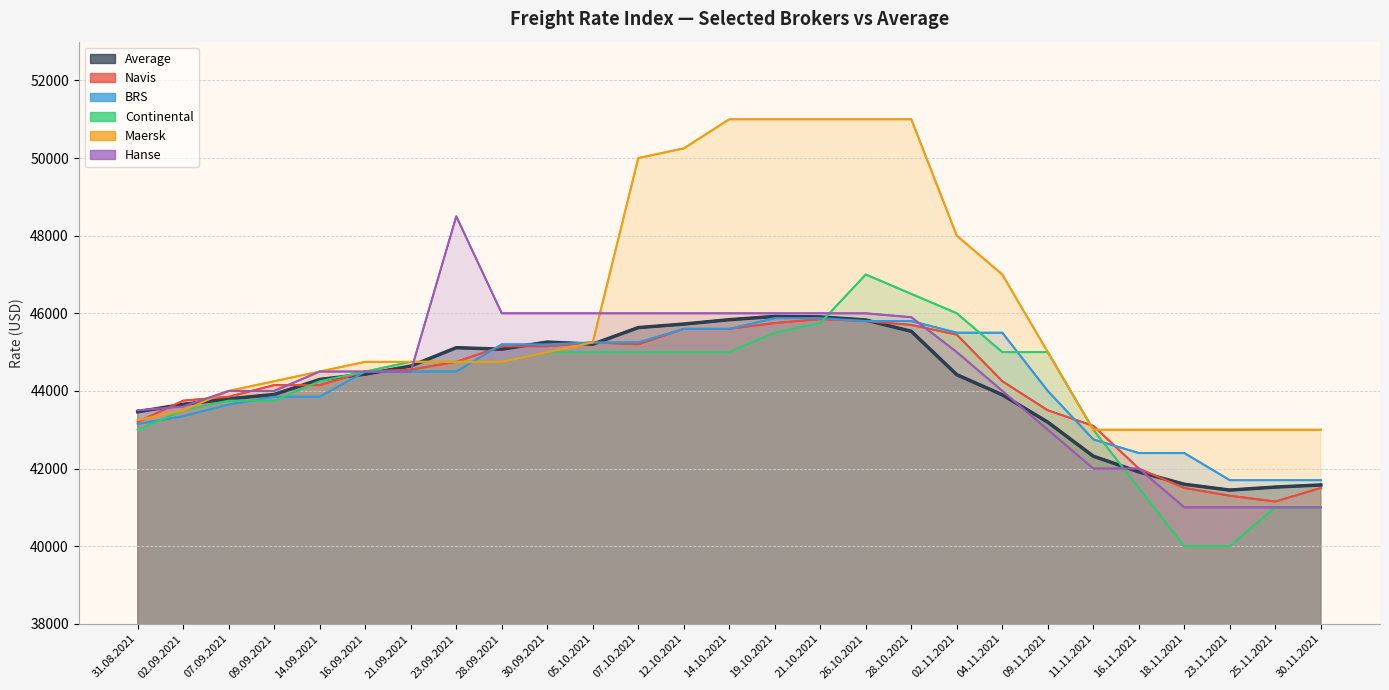

What is the label of the 4th point from the left?

09.09.2021